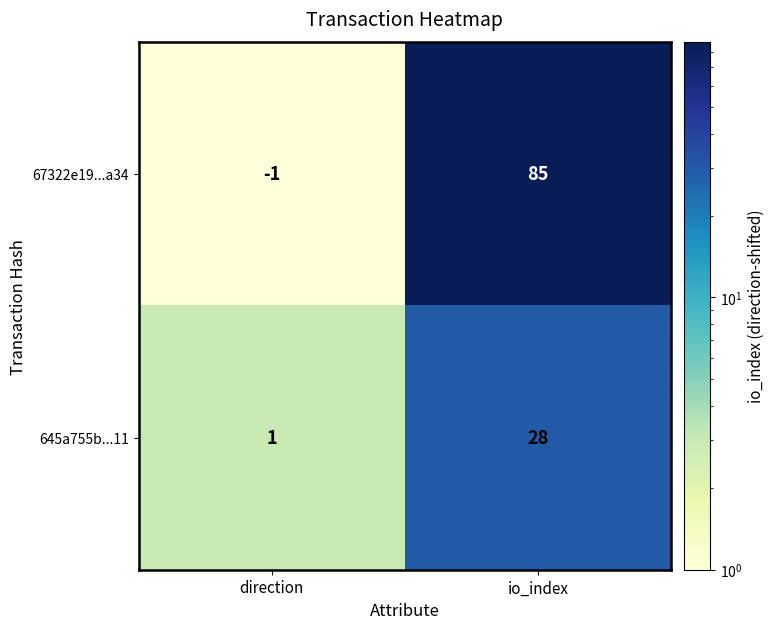

What is the smallest value displayed?

-1